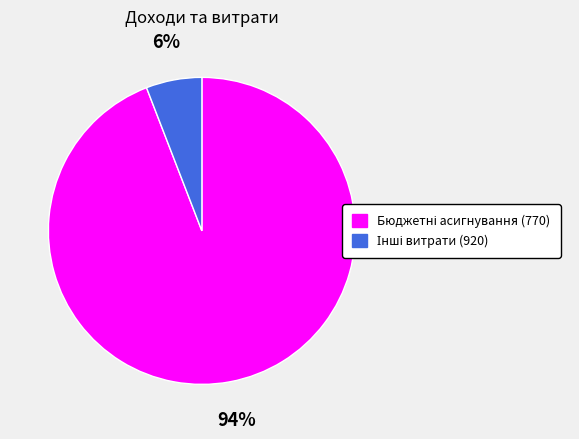

How many segments does this pie chart have?

2